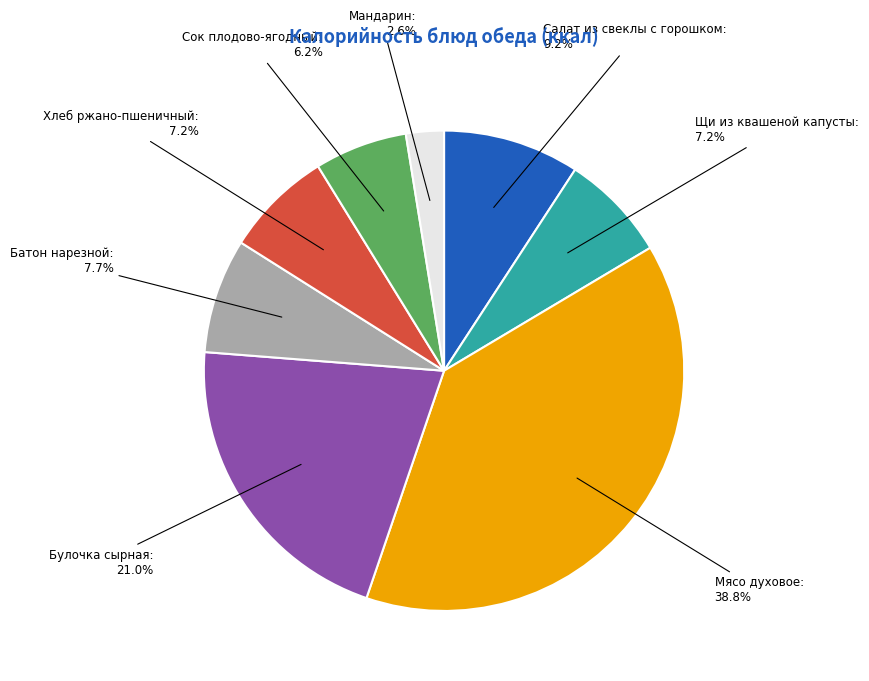

Does any single category account for the majority?

No